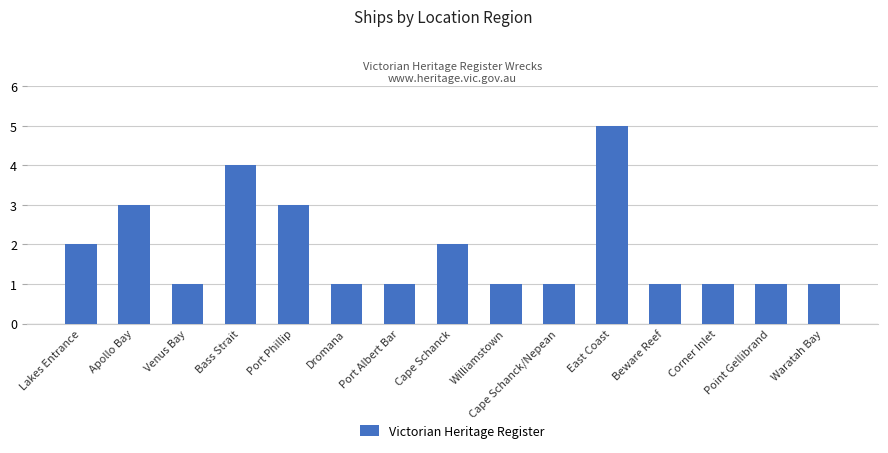

The value at Cape Schanck/Nepean is 1. True or false?

True